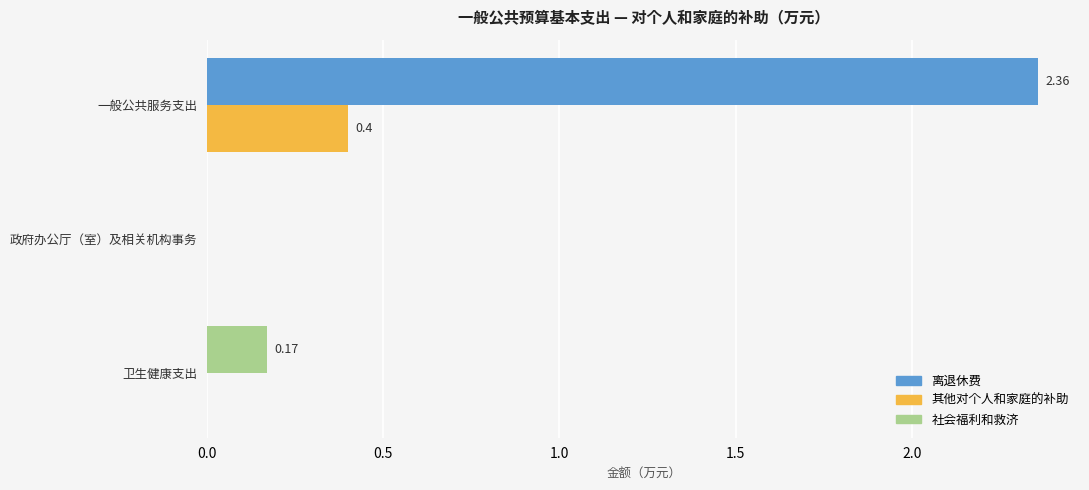

What are all the series names shown in the legend?

离退休费, 其他对个人和家庭的补助, 社会福利和救济